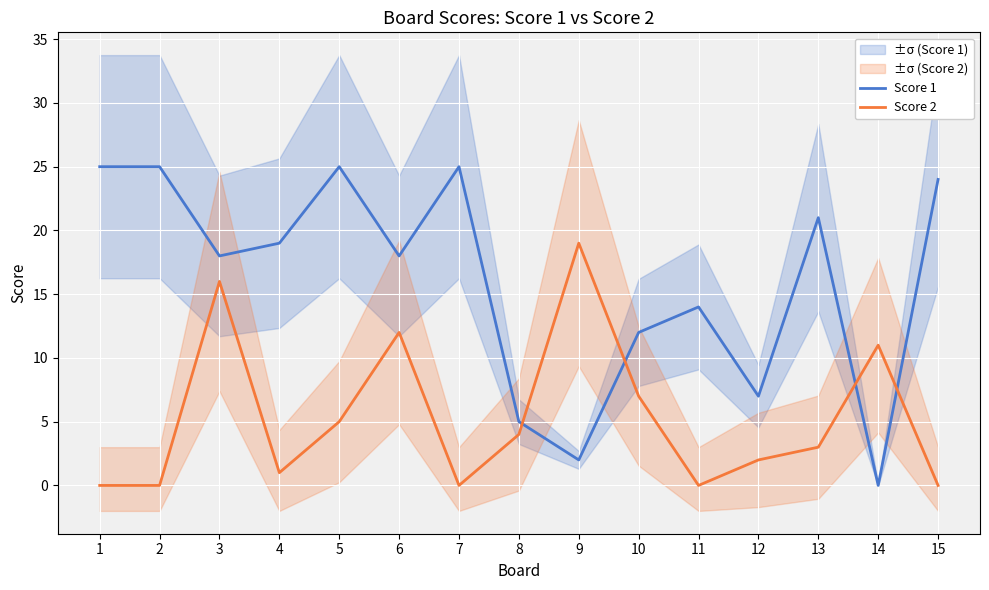

Reading left to right, list all the values displayed in this chart.

Score 1: 25	25	18	19	25	18	25	5	2	12	14	7	21	0	24
Score 2: 0	0	16	1	5	12	0	4	19	7	0	2	3	11	0